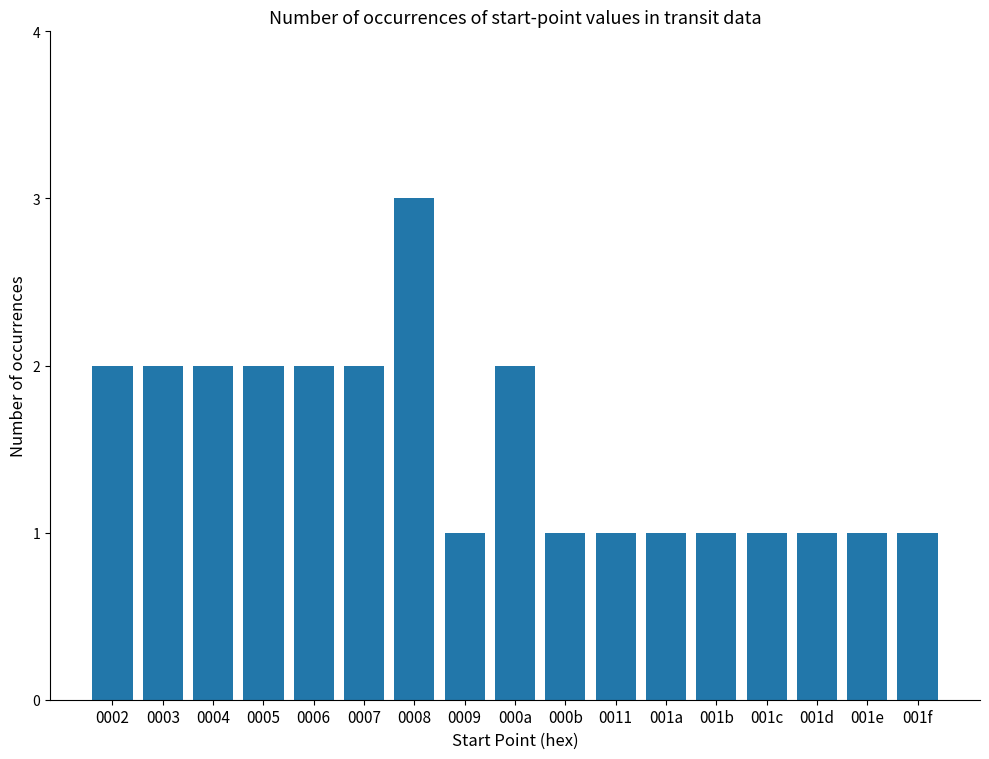

True or false: the data shows 1 at 001e.

True